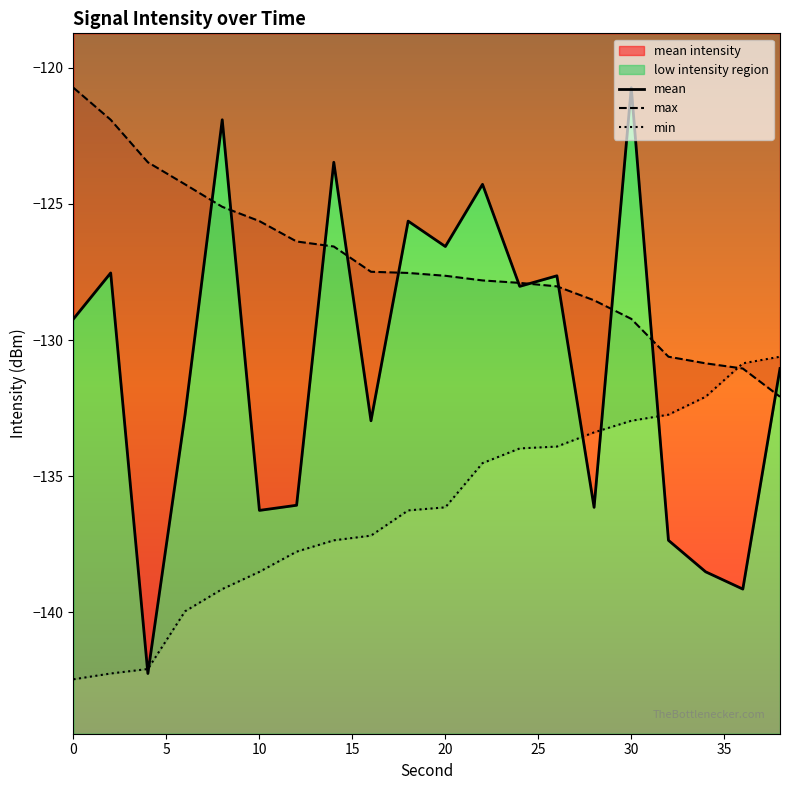

What is the difference between the maximum and second lowest values in the max series?

10.3